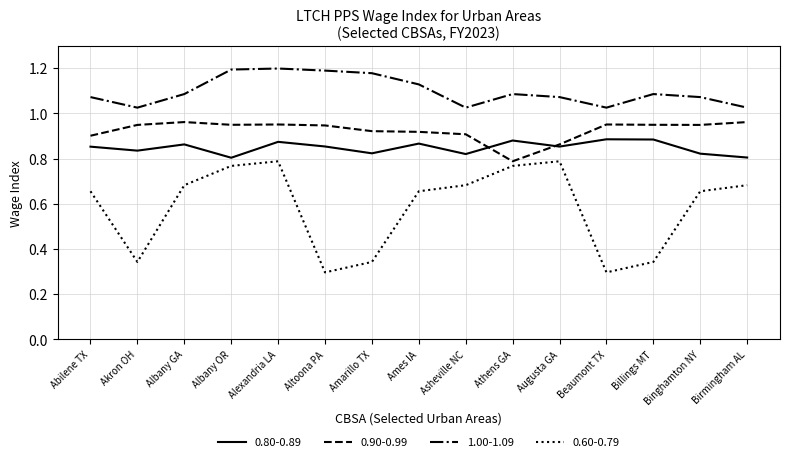

True or false: 1.00-1.09 and 0.60-0.79 cross at least once.

False